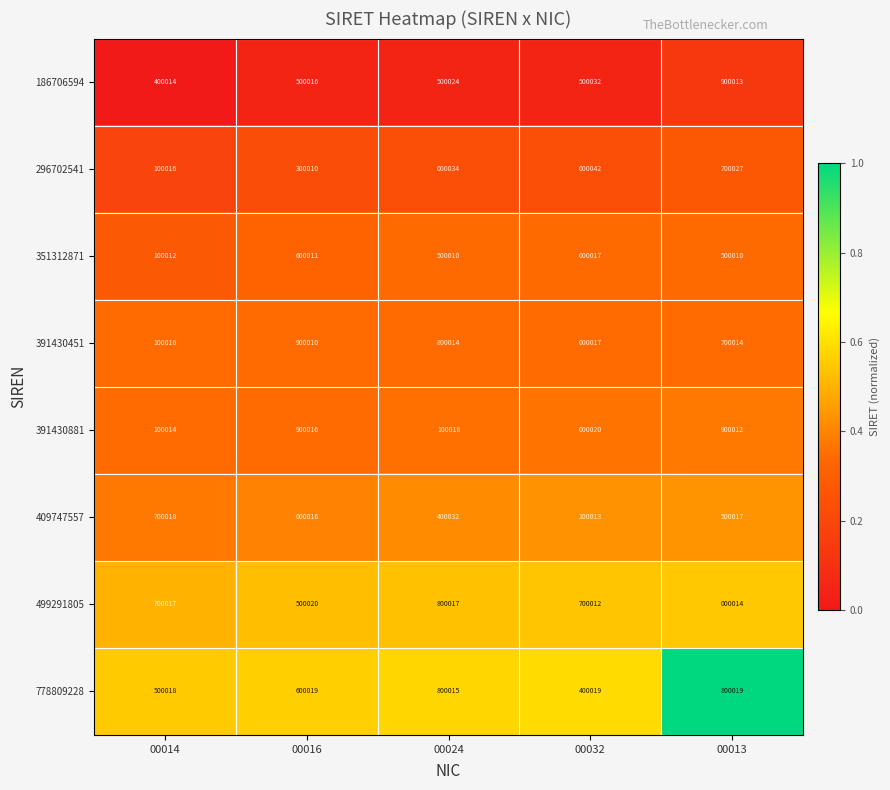

Which series has the largest range (max minus min)?

391430881